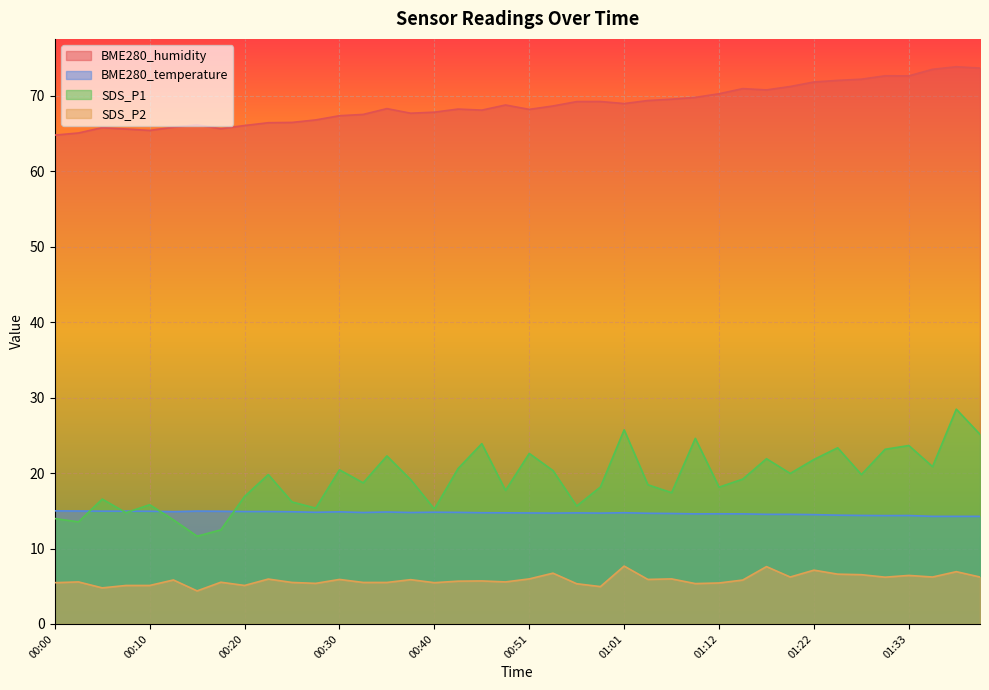

What is the maximum value shown in the chart?

73.9